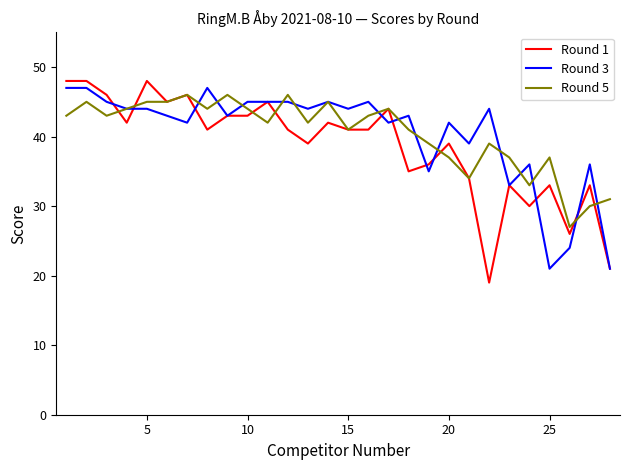

What is the maximum value shown in the chart?

48